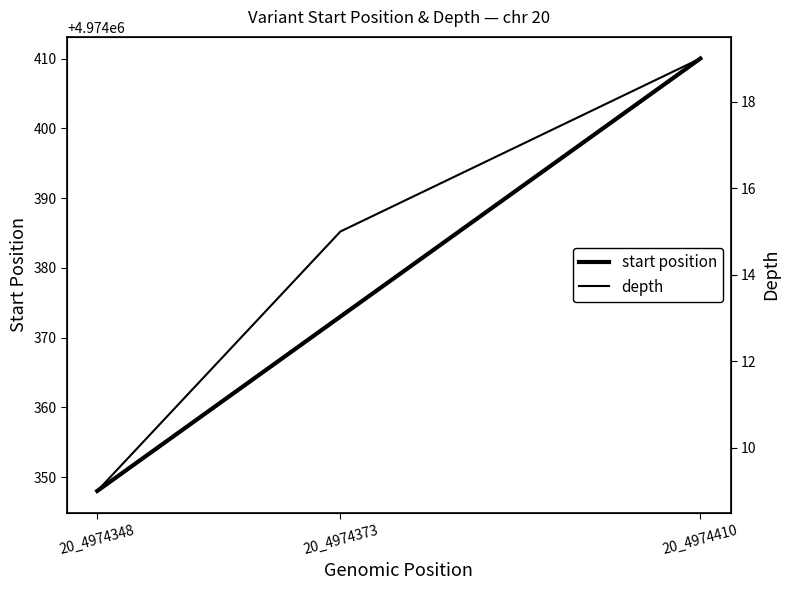

Which series has the largest range (max minus min)?

start position